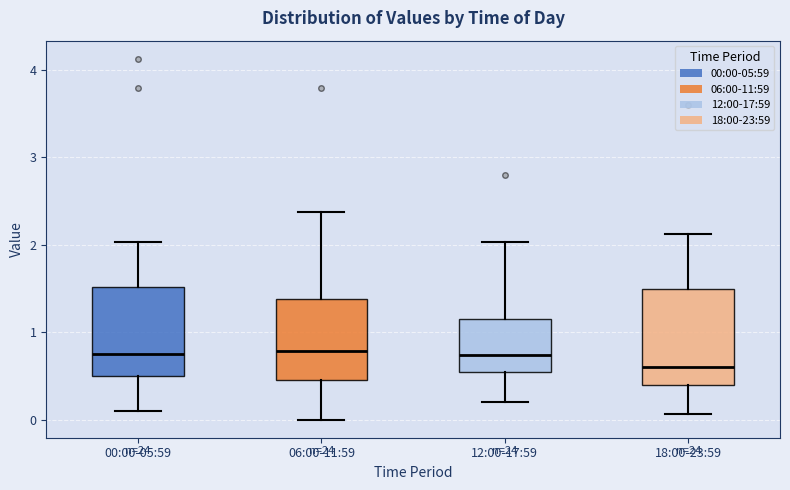

Where does the median line of the box for 18:00-23:59 sit on the y-axis? The values are not printed on the chart, so give them approximately, as read against the axis.

0.6